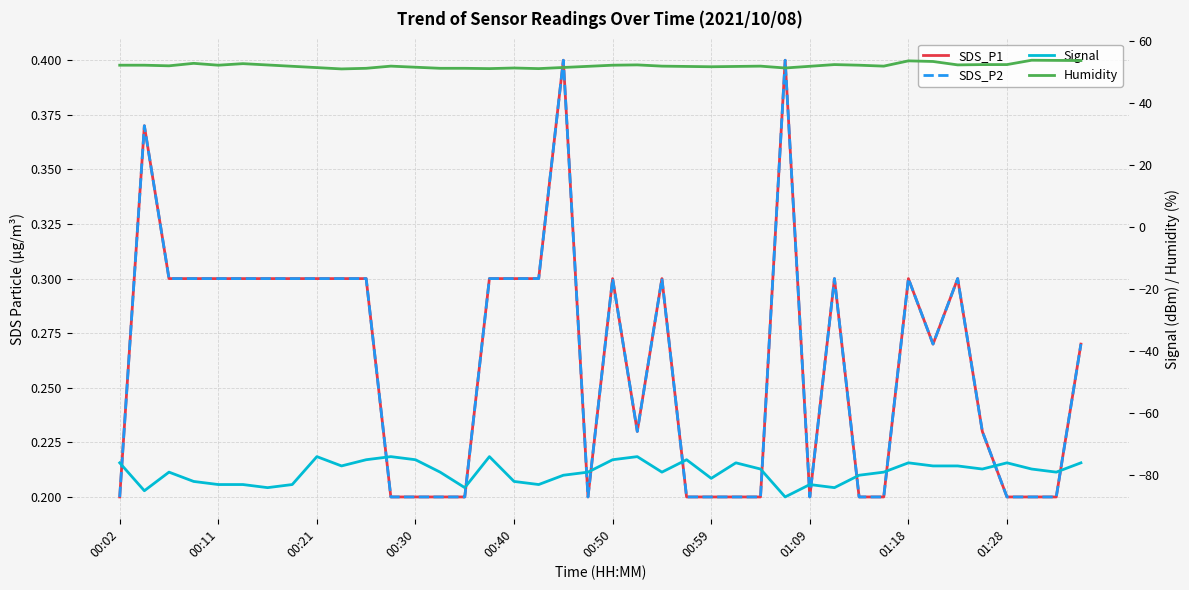

Reading right to left, extract all data points from this chart.

SDS_P1: 0.3	0.2	0.2	0.2	0.2	0.3	0.3	0.3	0.2	0.2	0.3	0.2	0.4	0.2	0.2	0.2	0.2	0.3	0.2	0.3	0.2	0.4	0.3	0.3	0.3	0.2	0.2	0.2	0.2	0.3	0.3	0.3	0.3	0.3	0.3	0.3	0.3	0.3	0.4	0.2
SDS_P2: 0.3	0.2	0.2	0.2	0.2	0.3	0.3	0.3	0.2	0.2	0.3	0.2	0.4	0.2	0.2	0.2	0.2	0.3	0.2	0.3	0.2	0.4	0.3	0.3	0.3	0.2	0.2	0.2	0.2	0.3	0.3	0.3	0.3	0.3	0.3	0.3	0.3	0.3	0.4	0.2
Signal: -76.0	-79.0	-78.0	-76.0	-78.0	-77.0	-77.0	-76.0	-79.0	-80.0	-84.0	-83.0	-87.0	-78.0	-76.0	-81.0	-75.0	-79.0	-74.0	-75.0	-79.0	-80.0	-83.0	-82.0	-74.0	-84.0	-79.0	-75.0	-74.0	-75.0	-77.0	-74.0	-83.0	-84.0	-83.0	-83.0	-82.0	-79.0	-85.0	-76.0
Humidity: 53.7	53.8	53.8	52.4	52.4	52.3	53.4	53.6	51.9	52.2	52.4	51.8	51.3	51.9	51.8	51.7	51.8	51.9	52.3	52.2	51.8	51.5	51.1	51.3	51.1	51.2	51.2	51.5	51.9	51.2	51.0	51.4	51.9	52.3	52.7	52.2	52.8	52.0	52.2	52.2